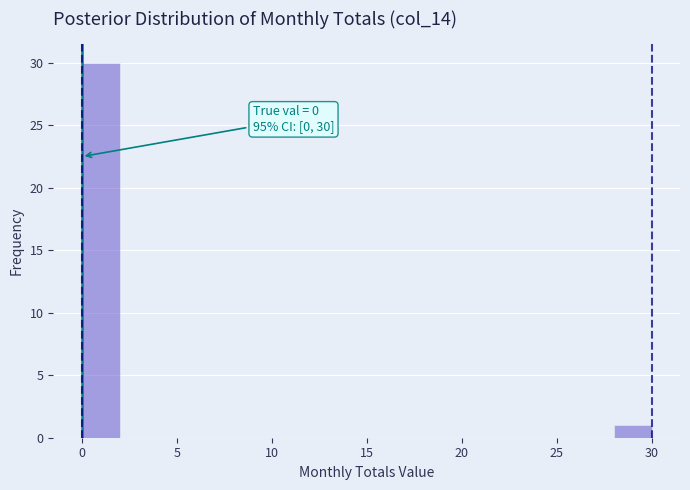

Which range on the x-axis has the tallest bar?

0 to 2